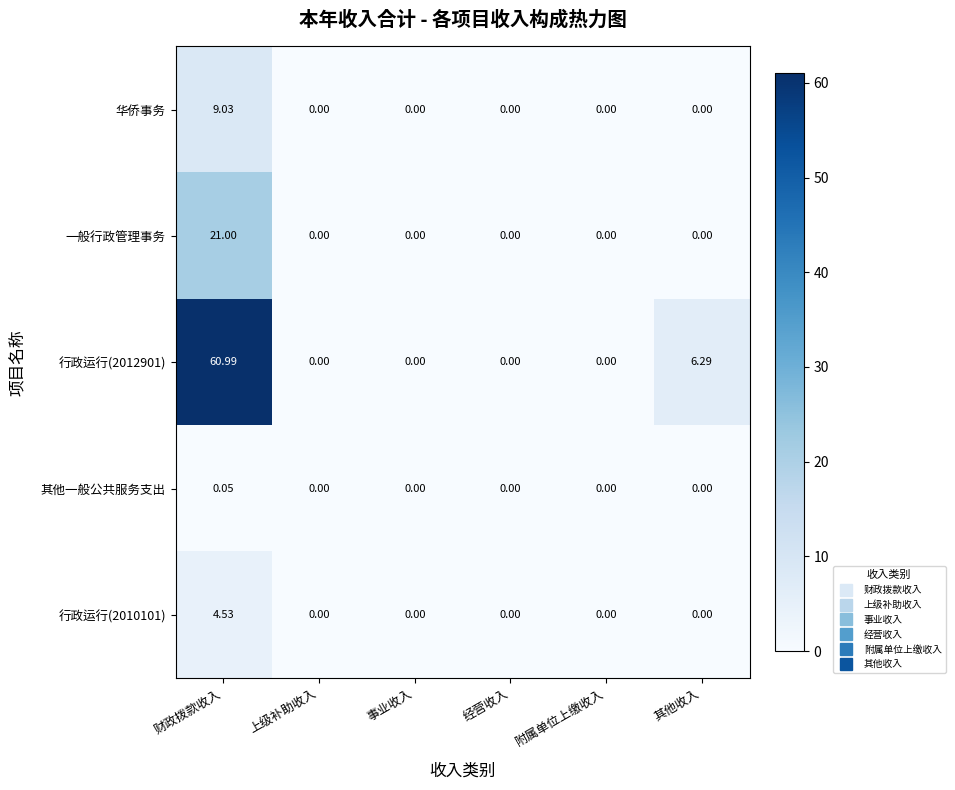

At which category is the sum across all series the highest?

财政拨款收入